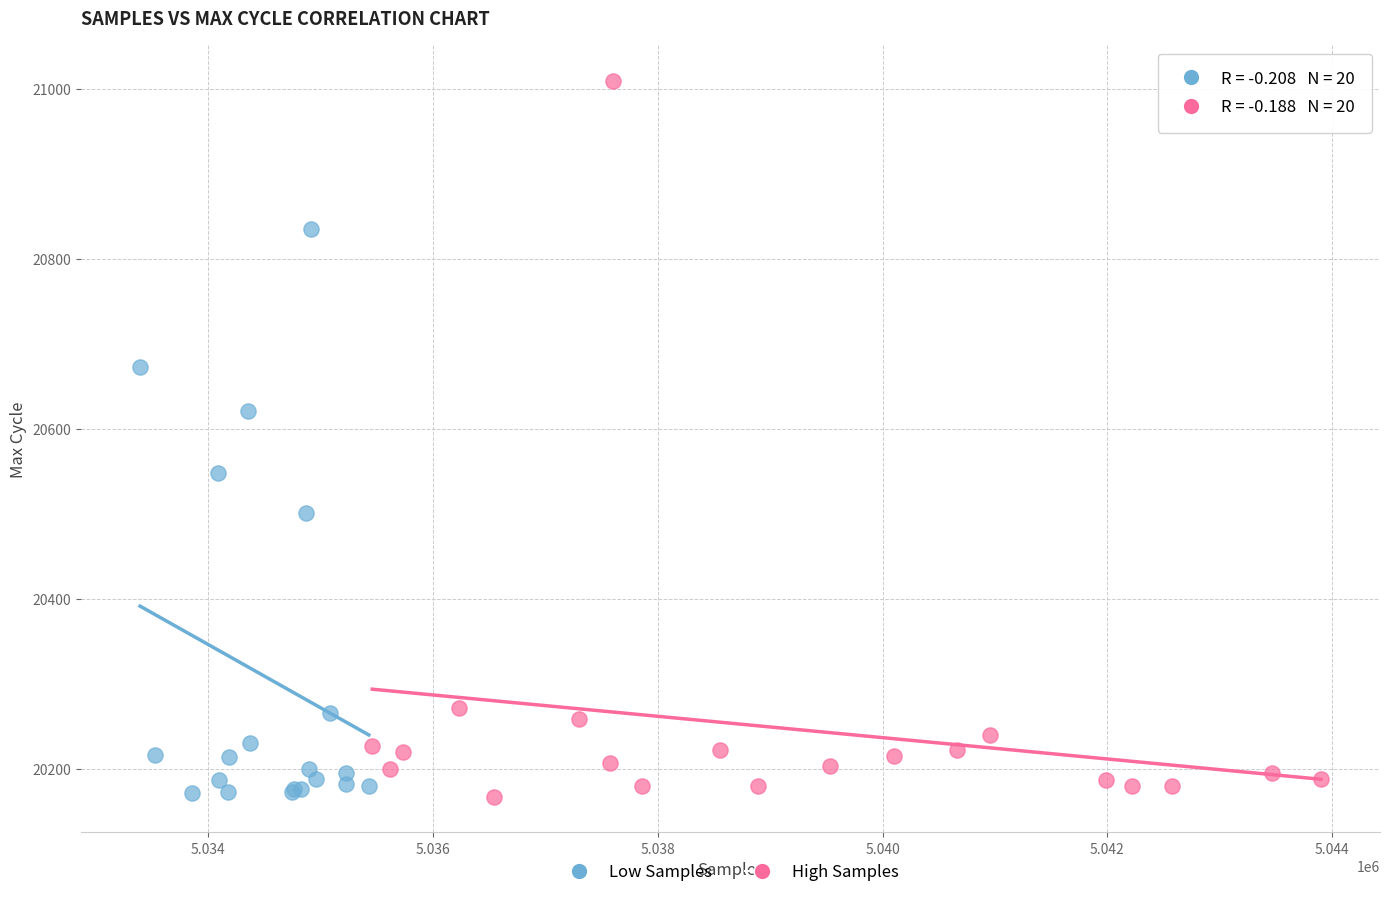

Which series has the largest Y range (max minus min)?

High Samples